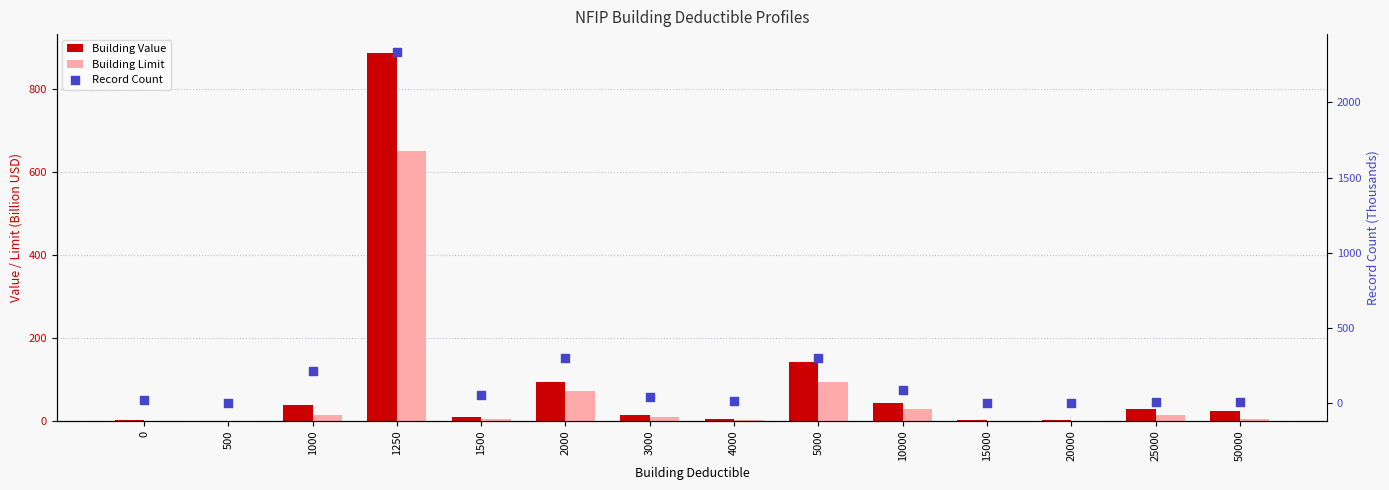

Which series reaches the minimum Y coordinate?

Building Limit